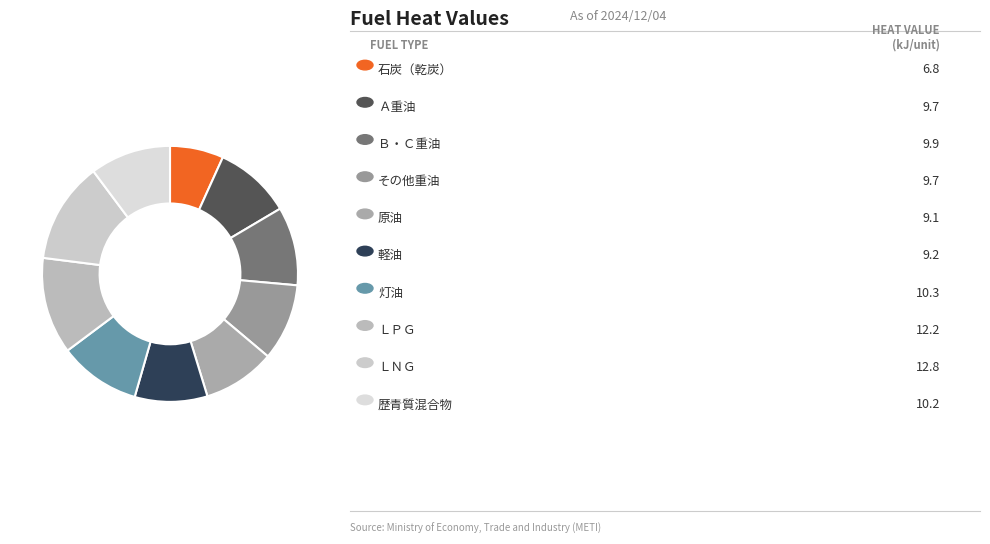

Which category has the smallest portion of the pie?

石炭（乾炭）